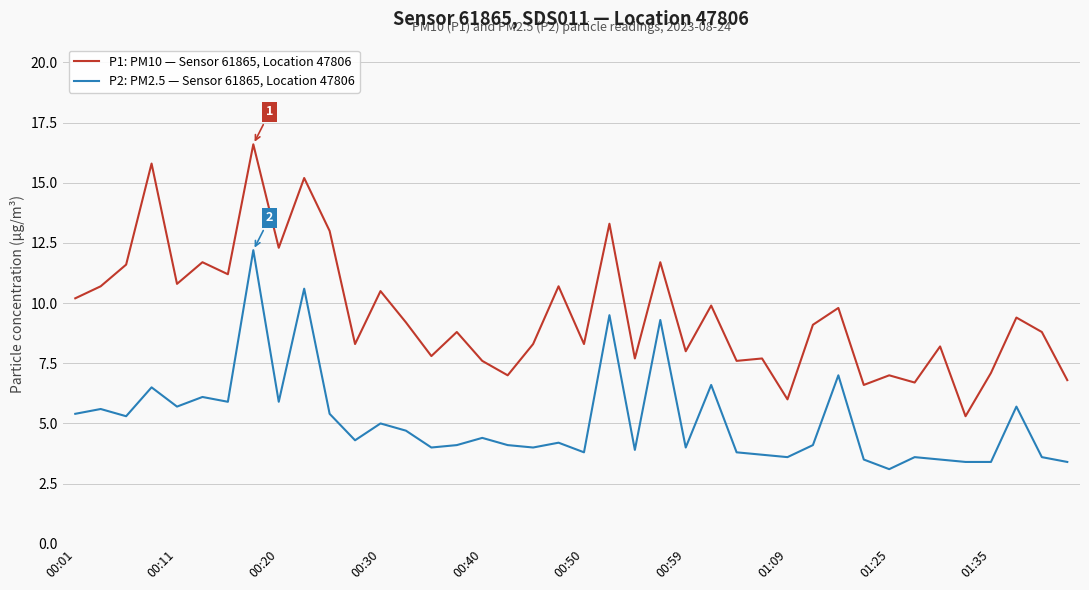

Rank the series by their maximum value, from highest to lowest.

P1: PM10 — Sensor 61865, Location 47806, P2: PM2.5 — Sensor 61865, Location 47806